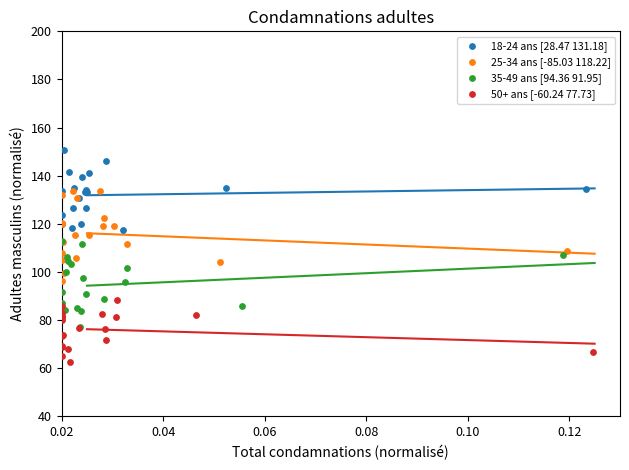

What are all the series names shown in the legend?

18-24 ans [28.47 131.18], 25-34 ans [-85.03 118.22], 35-49 ans [94.36 91.95], 50+ ans [-60.24 77.73]